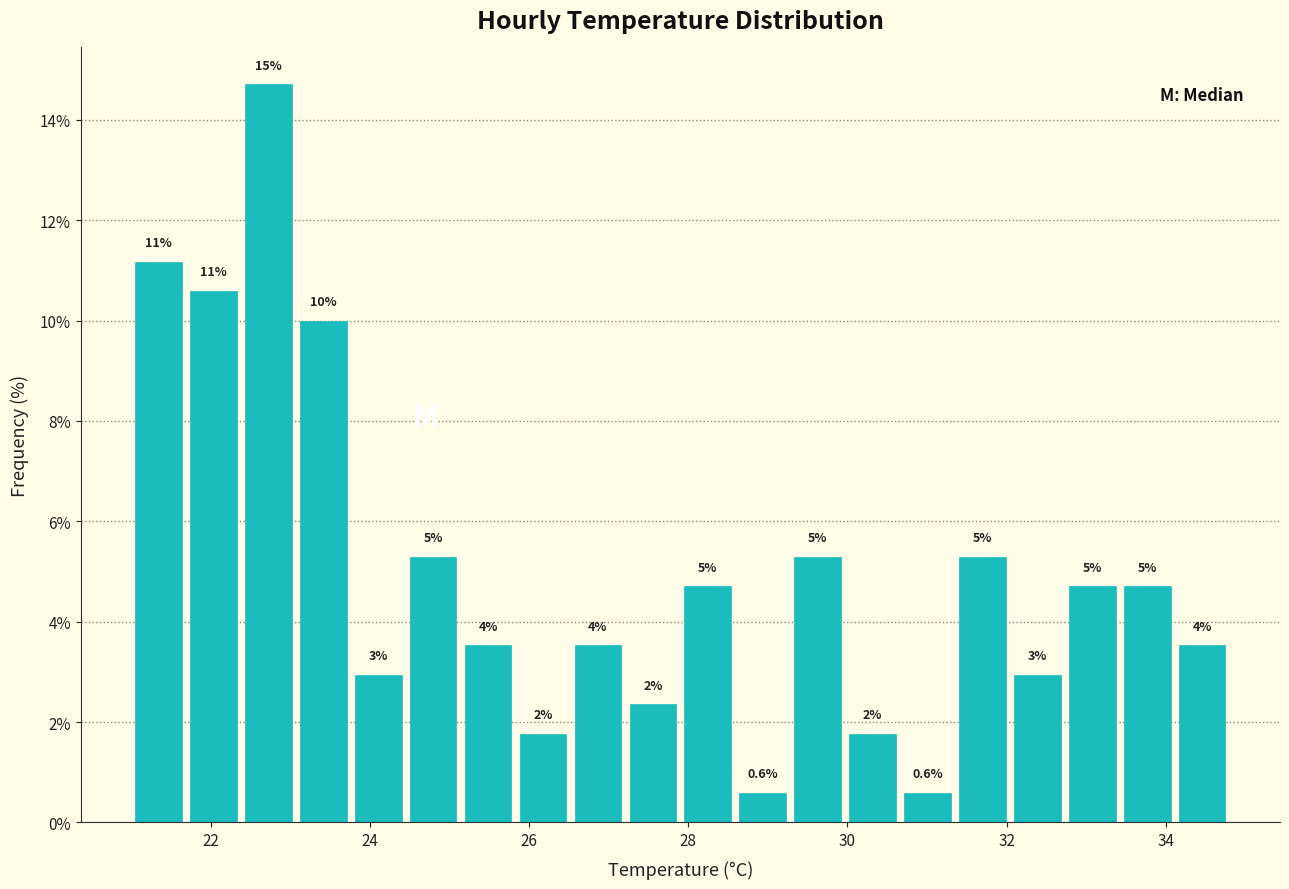

Around what value on the x-axis is the tallest bar? Give the approximate position of its centre, as read against the axis.

22.8